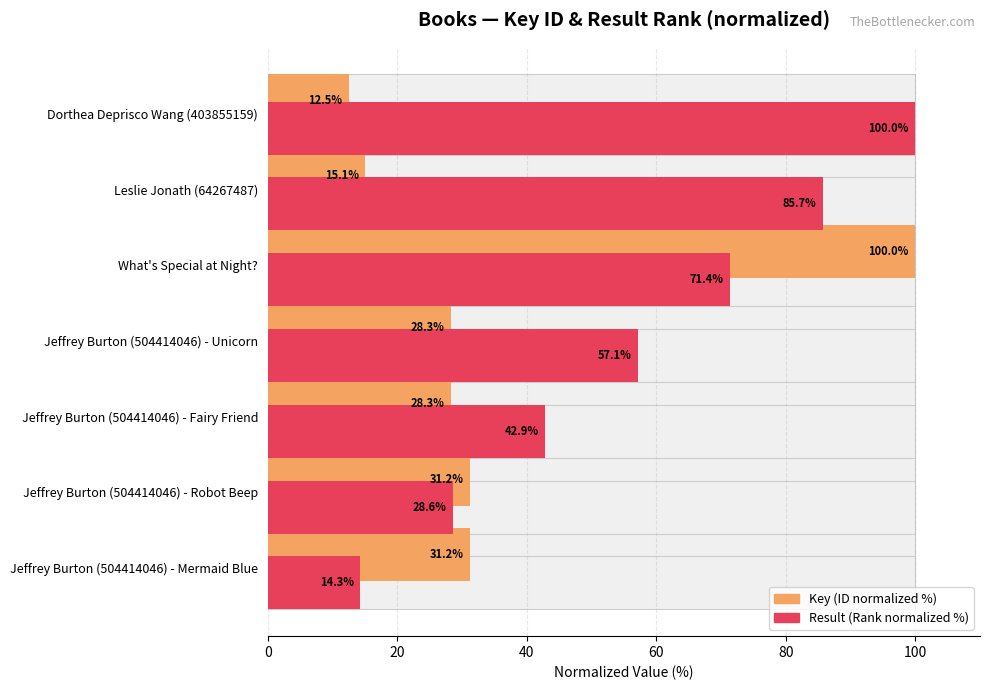

Reading left to right, what are all the values shown in this chart?

Key (ID normalized %): 31.2	31.2	28.3	28.3	100.0	15.1	12.5
Result (Rank normalized %): 14.3	28.6	42.9	57.1	71.4	85.7	100.0